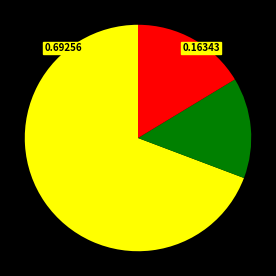

Is there any slice that represents more than half of the pie?

Yes